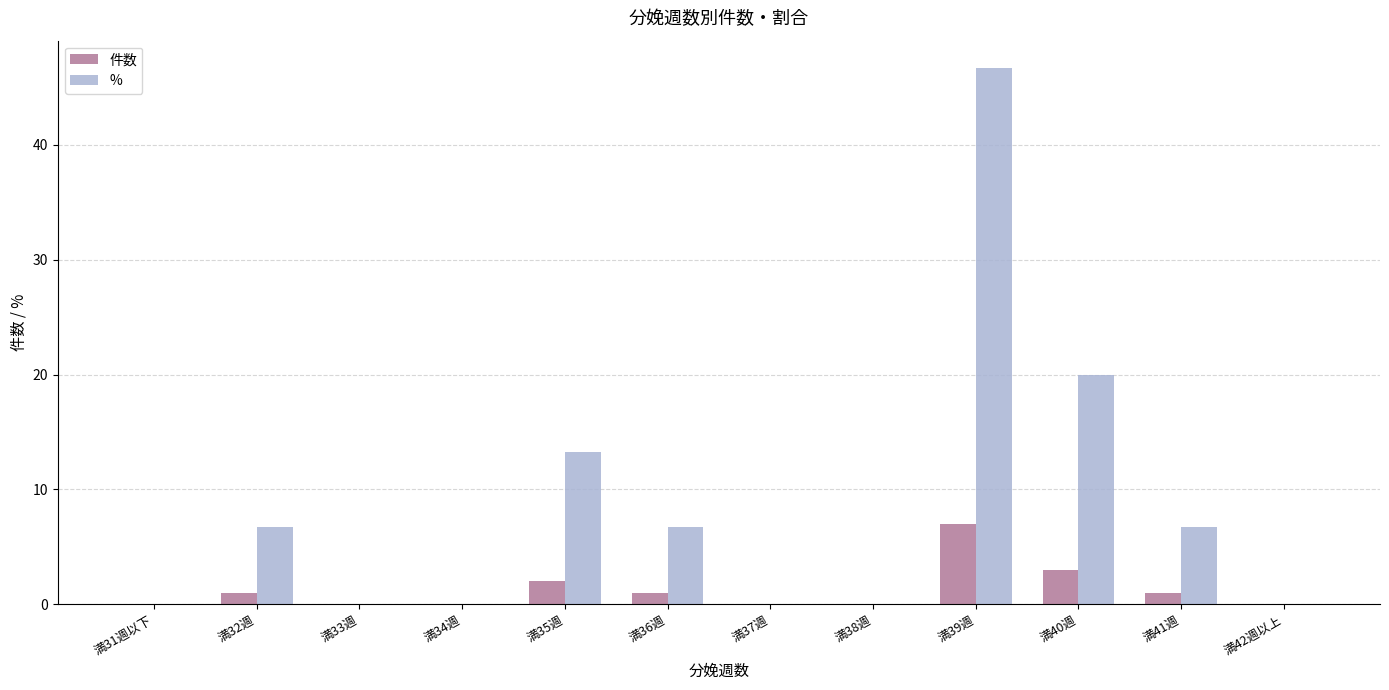

At which label does % first exceed 6?

満32週